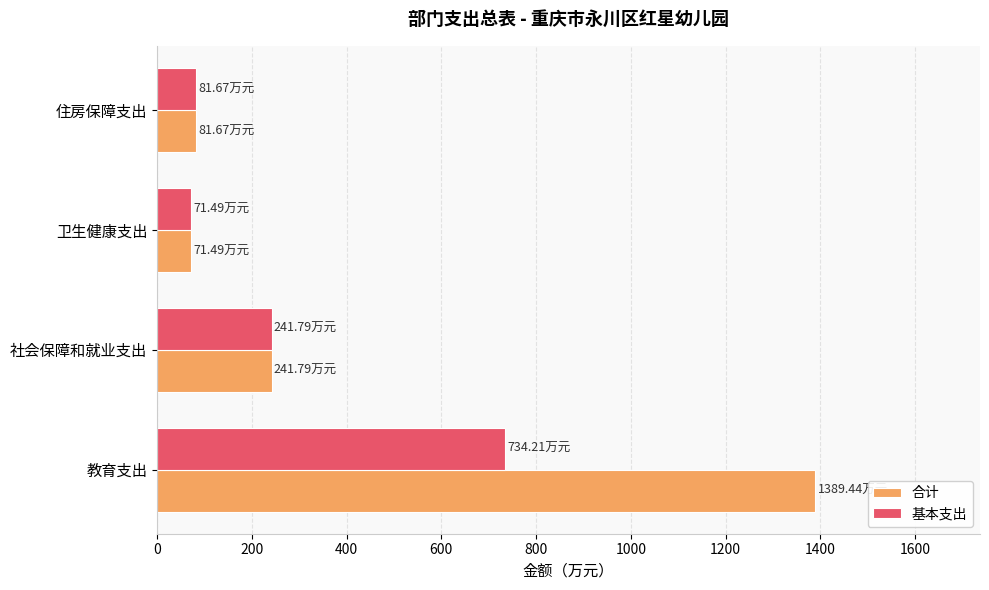

What is the sum of the 合计 values at 住房保障支出 and 教育支出?

1471.1